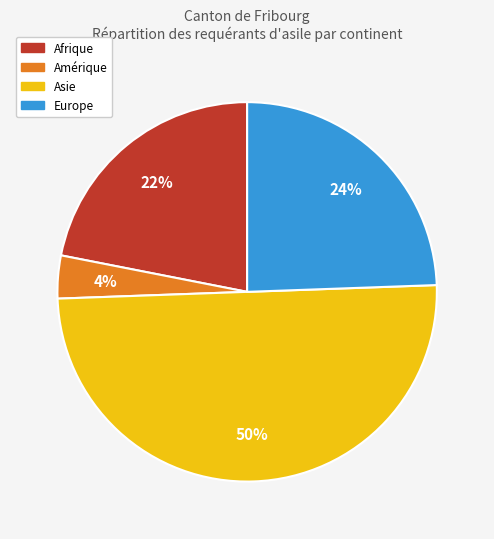

To the nearest percent, what percentage of the pie is Amérique?

4%